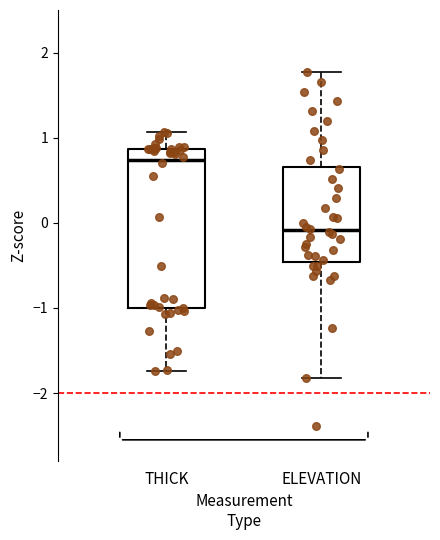

Which box's median line is the lowest?

ELEVATION